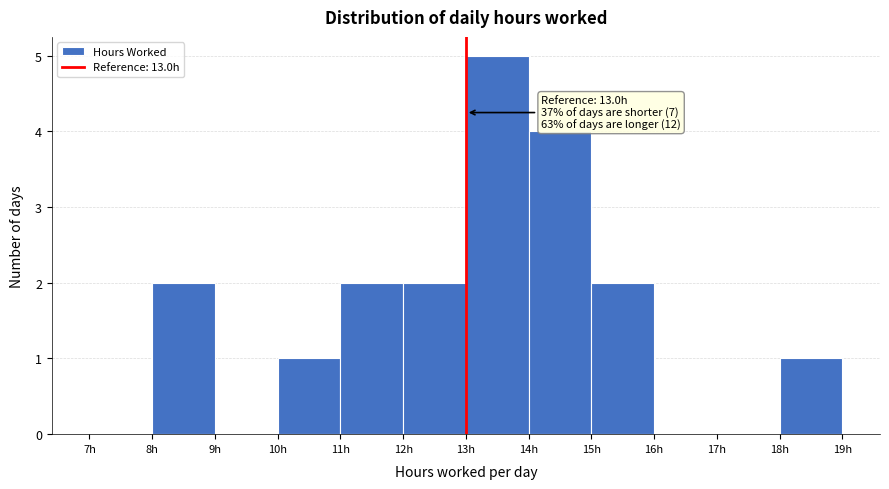

Over which range of the x-axis is the bar tallest?

13 to 14